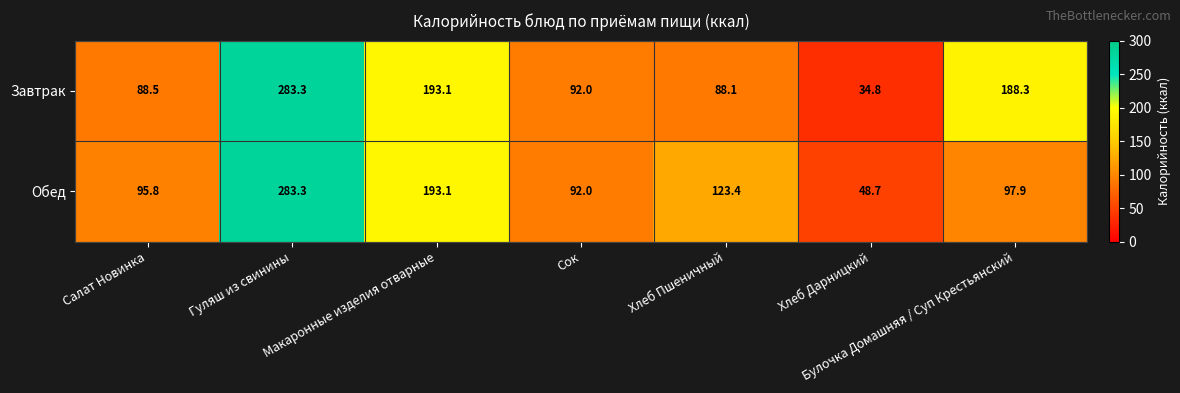

What is the difference between the Обед values at Булочка Домашняя / Суп Крестьянский and Хлеб Пшеничный?

25.5